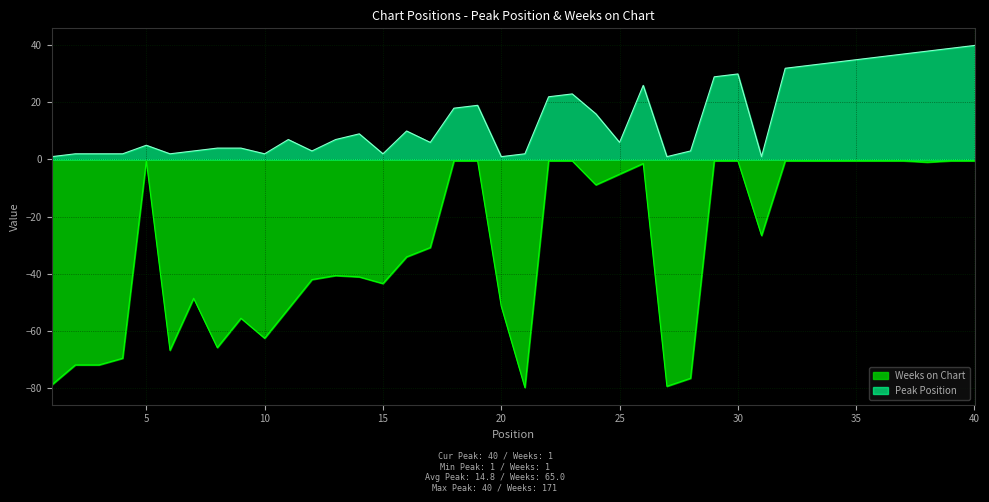

Rank the series by their average value, from lowest to highest.

Weeks on Chart, Peak Position